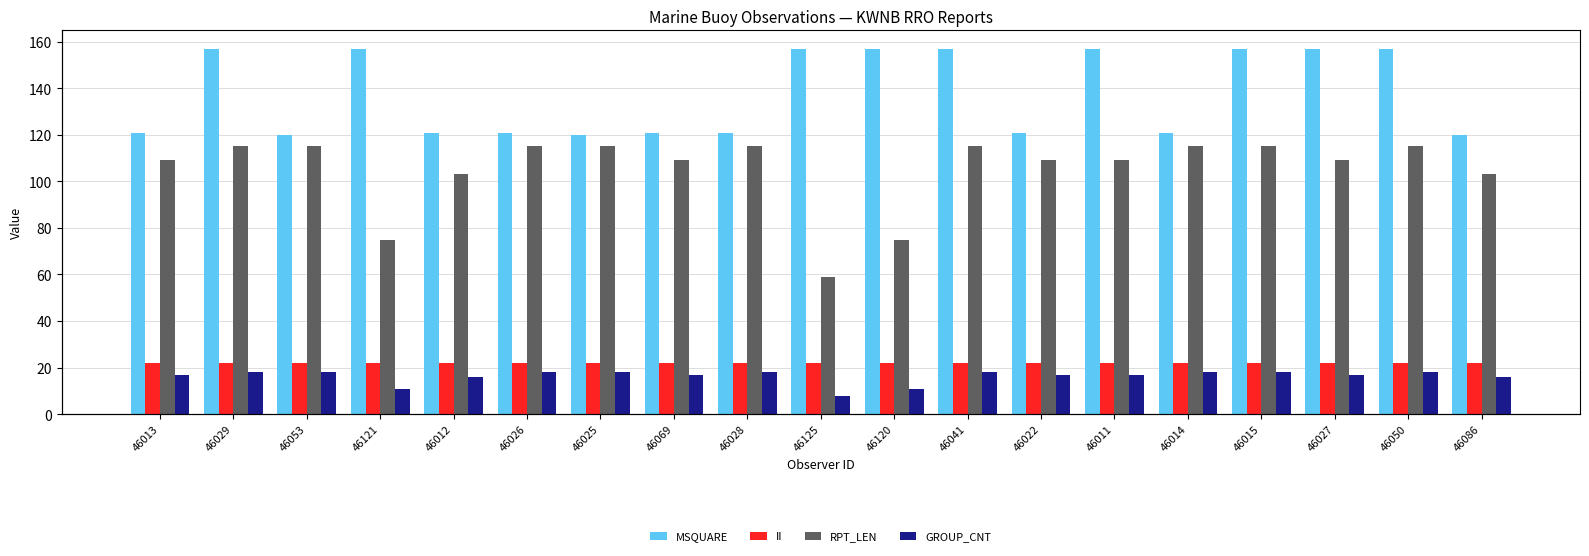

How many categories are shown in the chart?

19